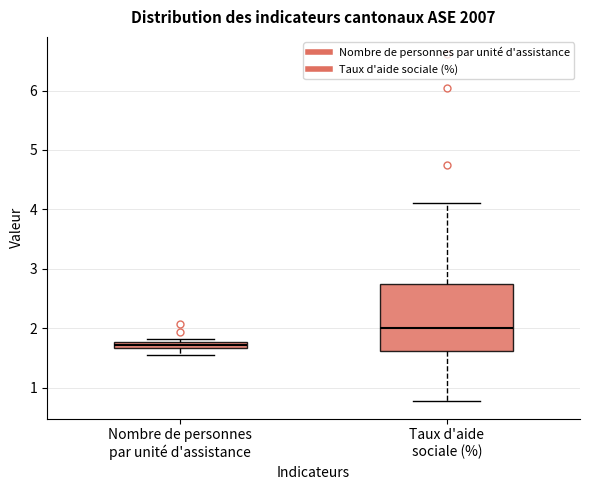

Where is the lower edge of the box for Taux d'aide sociale (%) on the y-axis? The values are not printed on the chart, so give them approximately, as read against the axis.

1.6